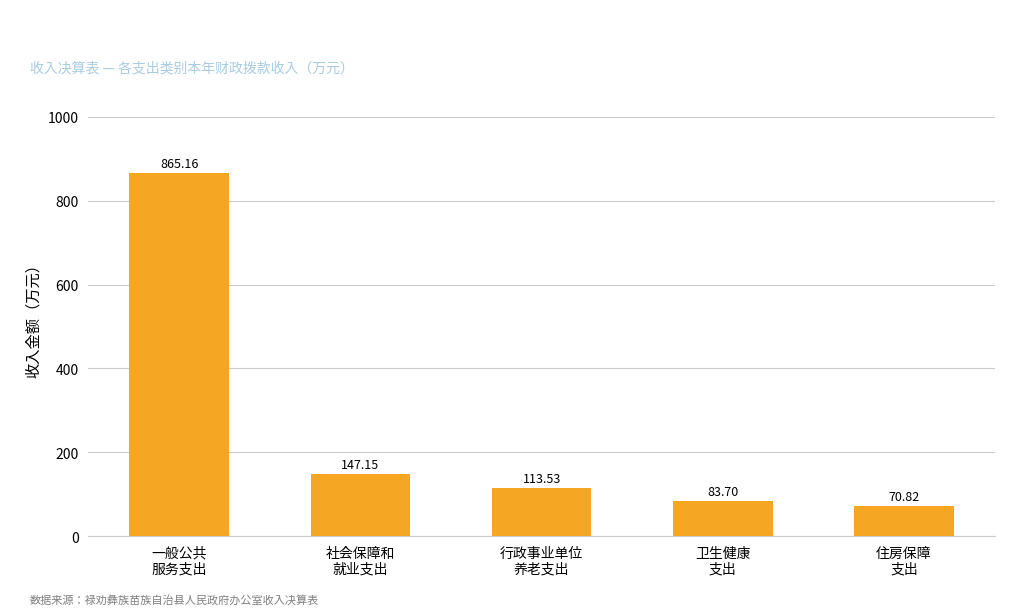

Reading left to right, what are all the values shown in this chart?

865.2	147.2	113.5	83.7	70.8